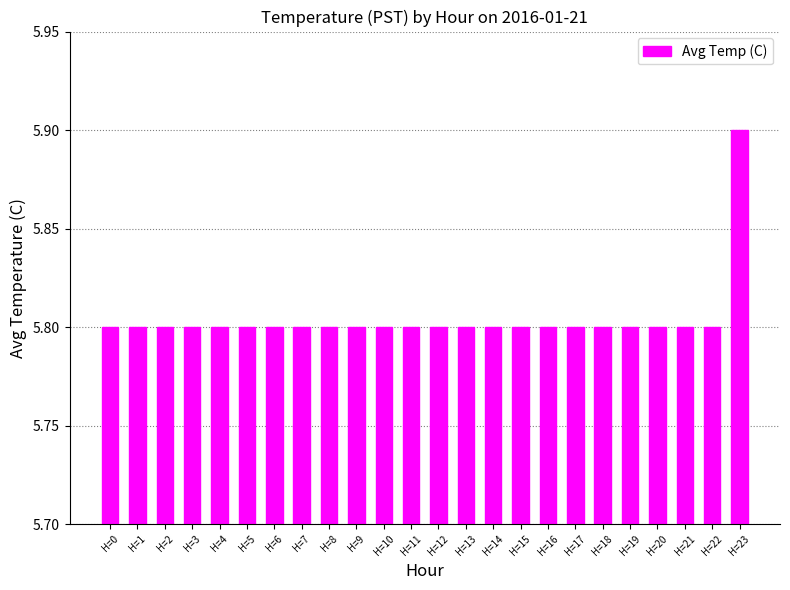

What is the ratio of the value at H=4 to the value at H=14?

1.0